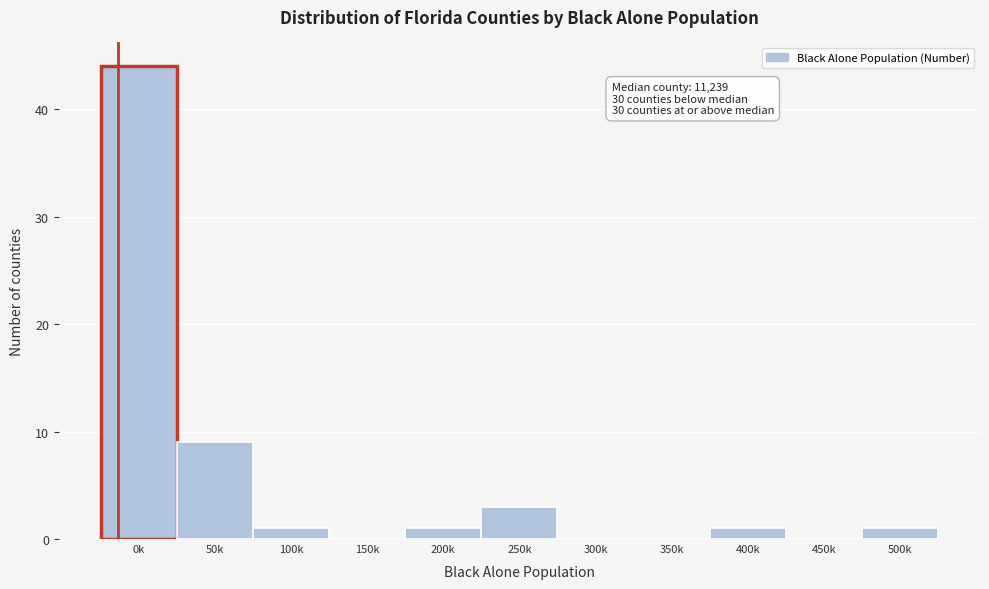

Reading left to right, transcribe all the data shown in this chart.

0k=44	50k=9	100k=1	150k=0	200k=1	250k=3	300k=0	350k=0	400k=1	450k=0	500k=1